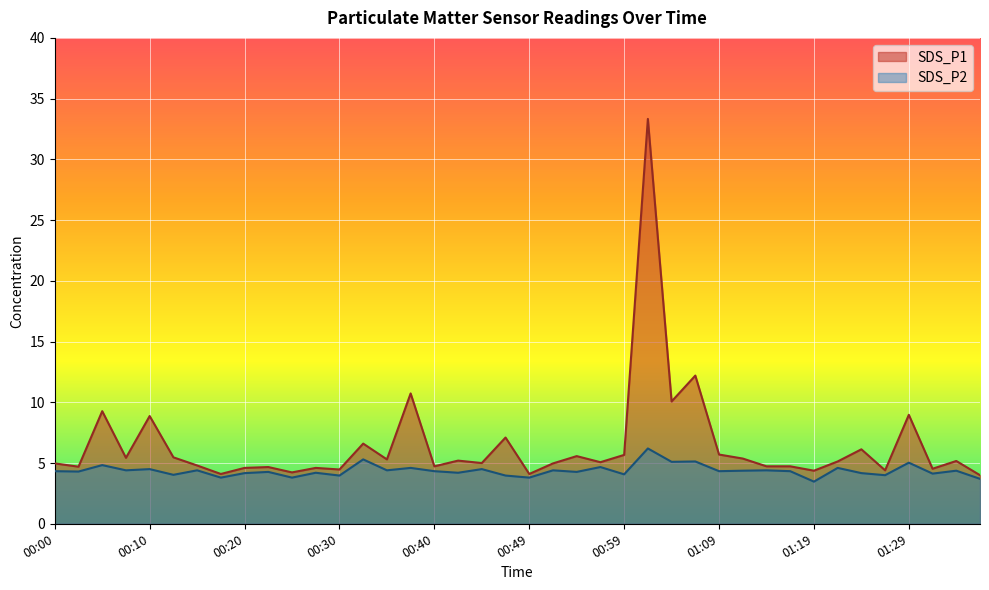

What is the difference between the second highest and second lowest values in the SDS_P1 series?

8.1